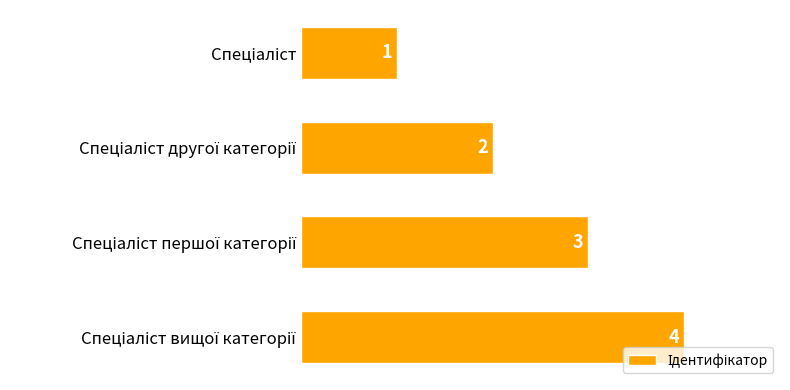

What is the value of the 4th bar from the top?

4